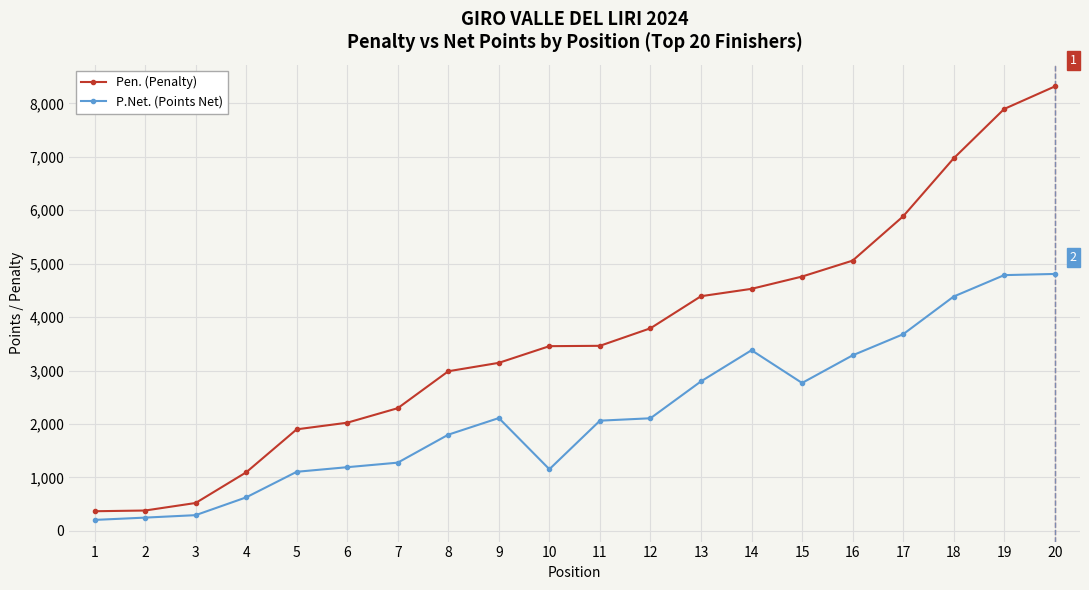

What is the minimum value for P.Net. (Points Net)?

203.0